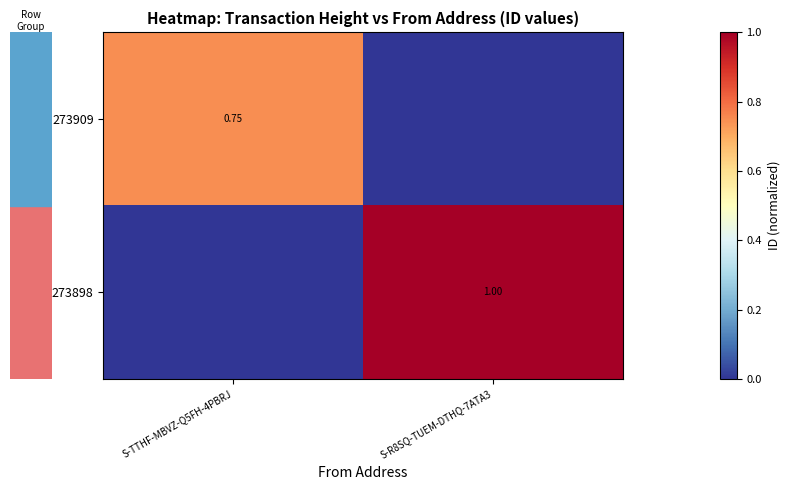

What is the total value across all series at S-TTHF-MBVZ-Q5FH-4PBRJ?

0.7